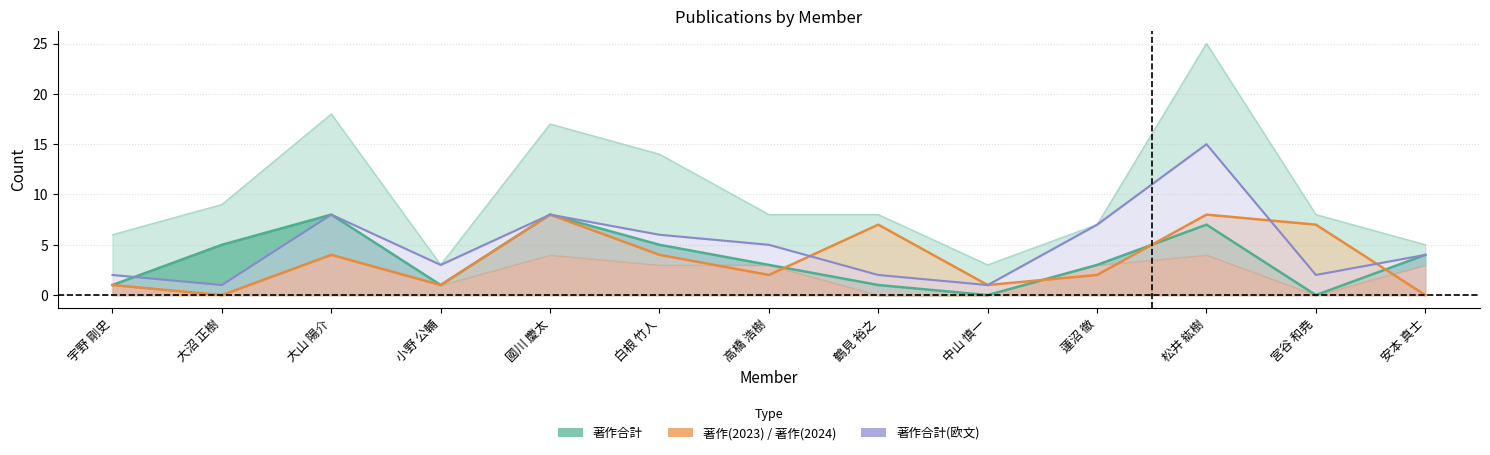

At 蓮沼 徹, list the series in order from largest to smallest.

著作合計, 著作合計(欧文), 著作(2023), 著作(2024)